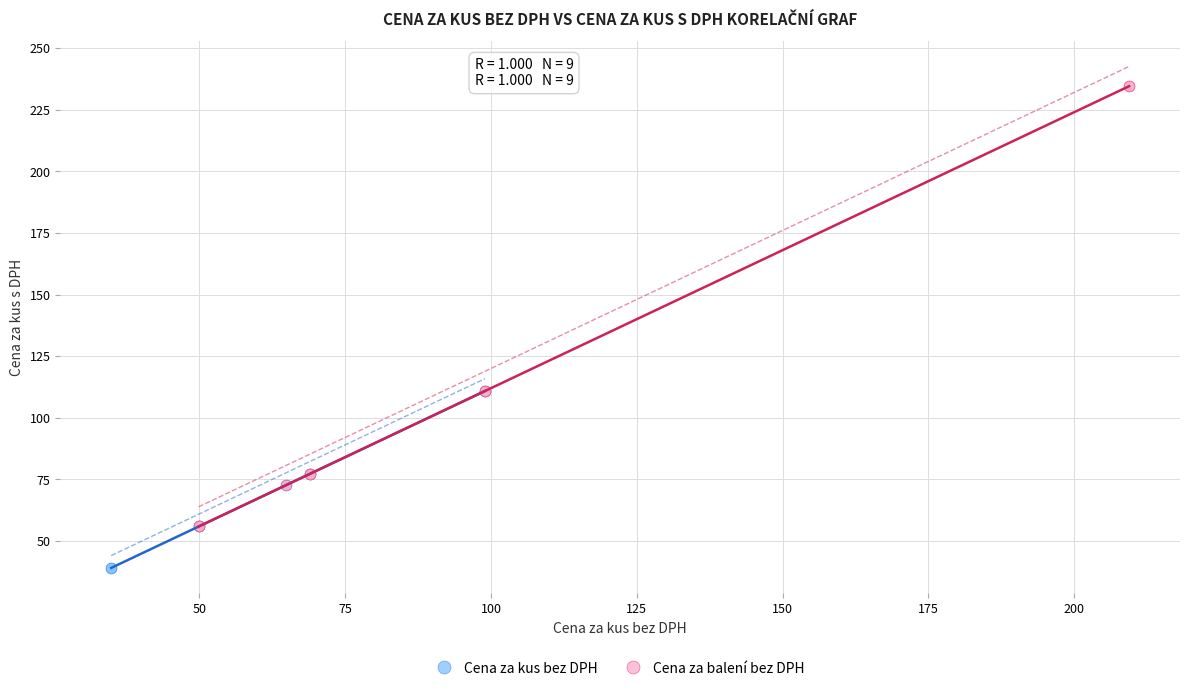

Which series has the largest Y range (max minus min)?

Cena za balení bez DPH